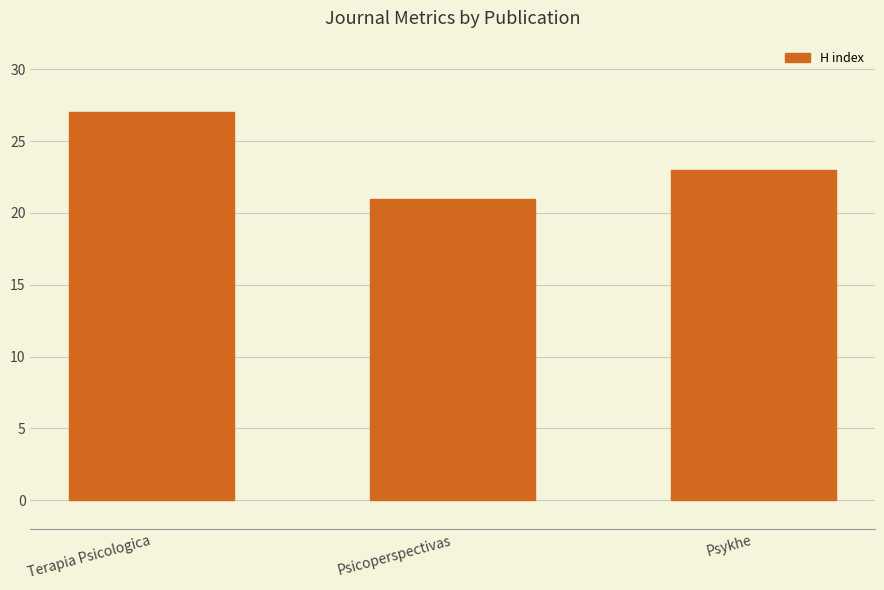

What is the sum of the values at Terapia Psicologica and Psicoperspectivas?

48